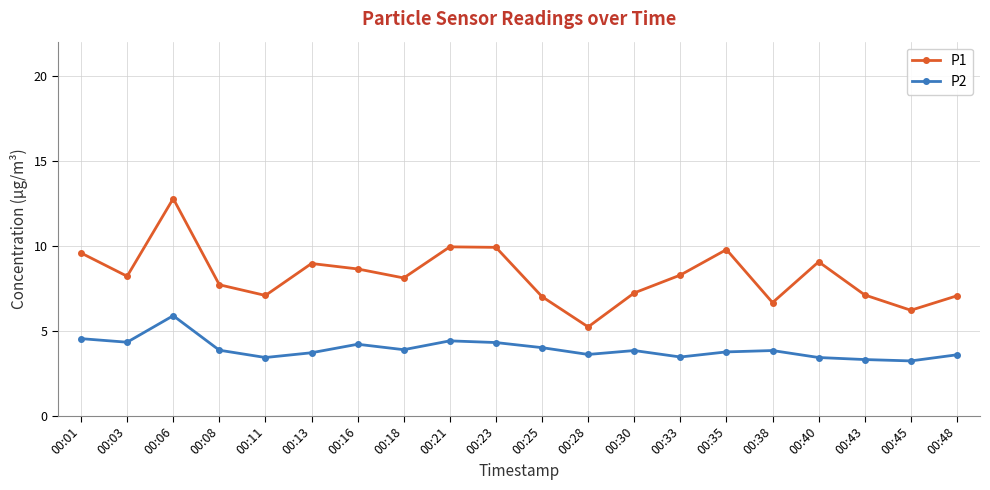

True or false: P1 has a value of 12.8 at 00:06.

True